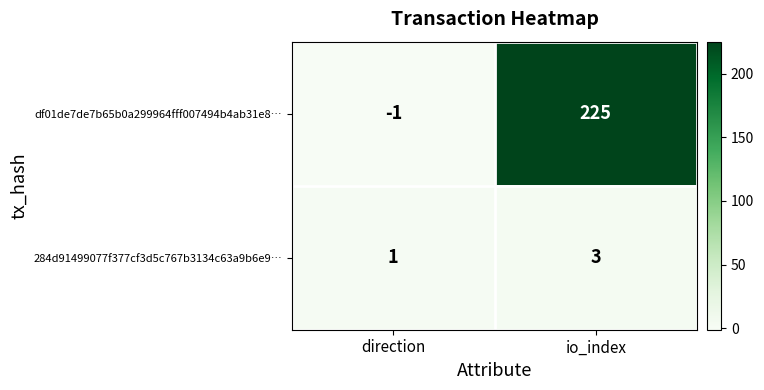

Reading left to right, extract all data points from this chart.

df01de7de7b65b0a299964fff007494b4ab31e8…: -1	225
284d91499077f377cf3d5c767b3134c63a9b6e9…: 1	3